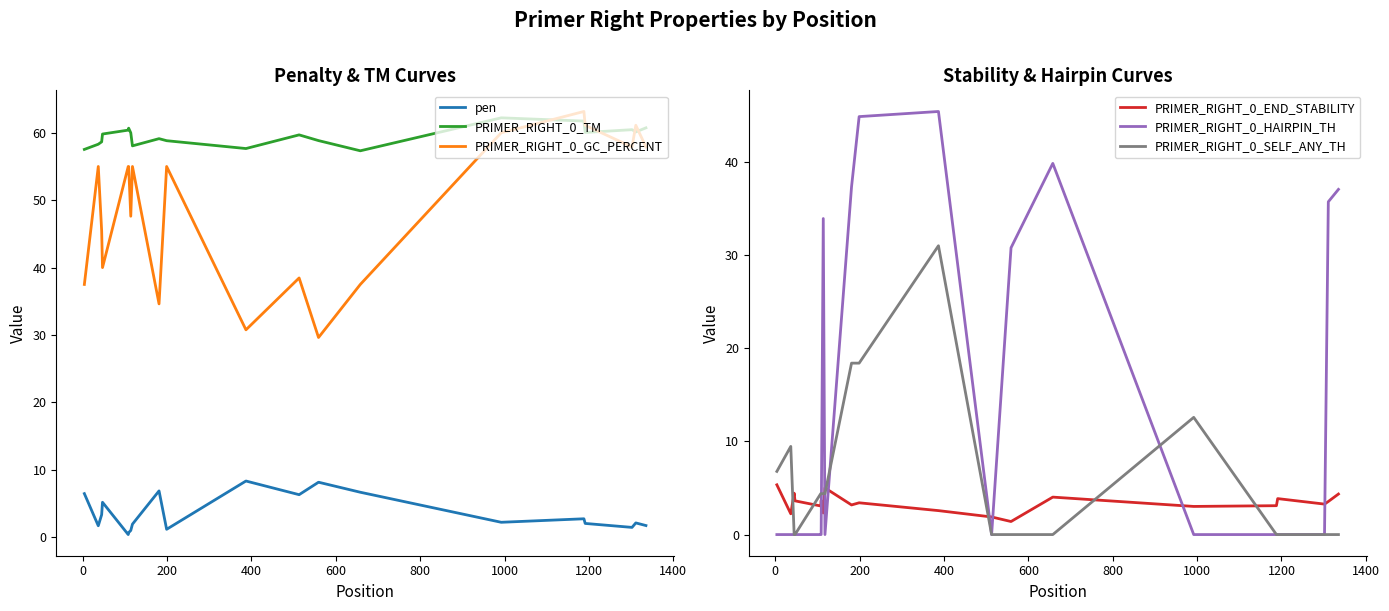

Reading left to right, what are all the values shown in this chart?

pen: 6.5	1.7	3.3	5.2	0.4	0.7	1.0	1.9	6.9	1.2	8.3	6.3	8.2	6.7	2.2	2.7	2.0	1.5	2.1	1.7
PRIMER_RIGHT_0_TM: 57.5	58.3	58.7	59.8	60.4	60.7	60.0	58.1	59.1	58.8	57.7	59.7	58.8	57.3	62.2	61.7	60.0	60.5	60.1	60.7
PRIMER_RIGHT_0_GC_PERCENT: 37.5	55.0	45.5	40.0	55.0	55.0	47.6	55.0	34.6	55.0	30.8	38.5	29.6	37.5	60.0	63.2	61.1	57.9	61.1	57.9
PRIMER_RIGHT_0_END_STABILITY: 5.3	2.2	4.4	3.6	3.1	3.7	2.3	5.0	3.2	3.4	2.6	1.9	1.4	4.0	3.0	3.1	3.9	3.3	3.5	4.3
PRIMER_RIGHT_0_HAIRPIN_TH: 0.0	0.0	0.0	0.0	0.0	0.0	33.9	0.0	37.3	44.9	45.4	0.0	30.8	39.8	0.0	0.0	0.0	0.0	35.7	37.0
PRIMER_RIGHT_0_SELF_ANY_TH: 6.8	9.5	0.0	0.0	4.4	4.4	4.4	4.4	18.4	18.4	31.0	0.0	0.0	0.0	12.6	0.0	0.0	0.0	0.0	0.0